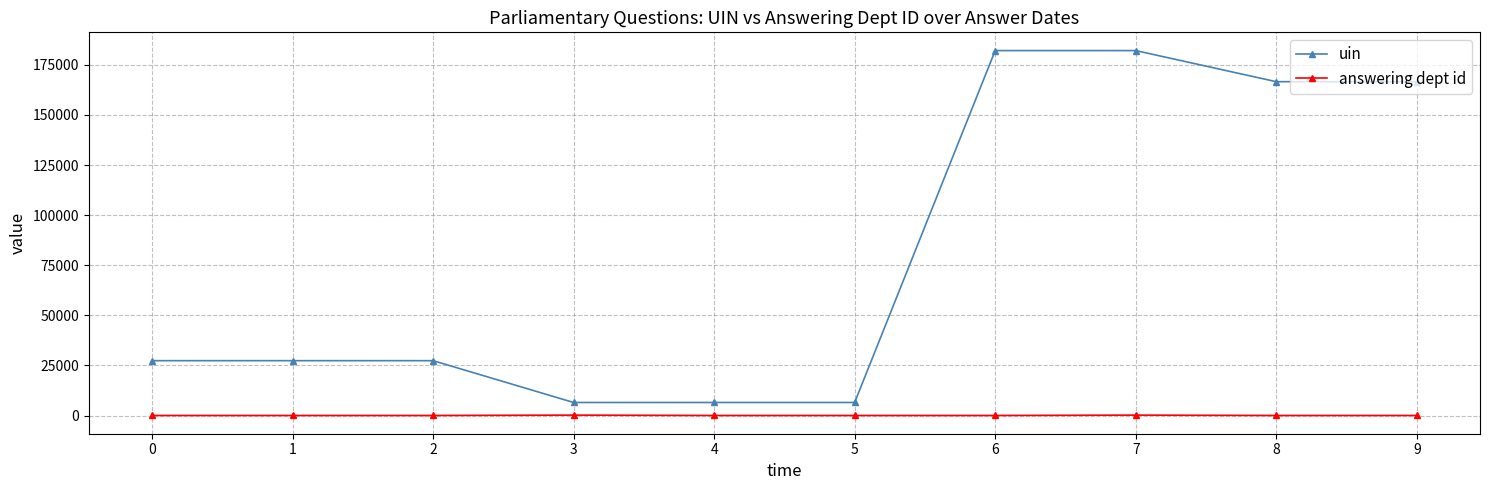

The value of uin at 8 is 166586. True or false?

True